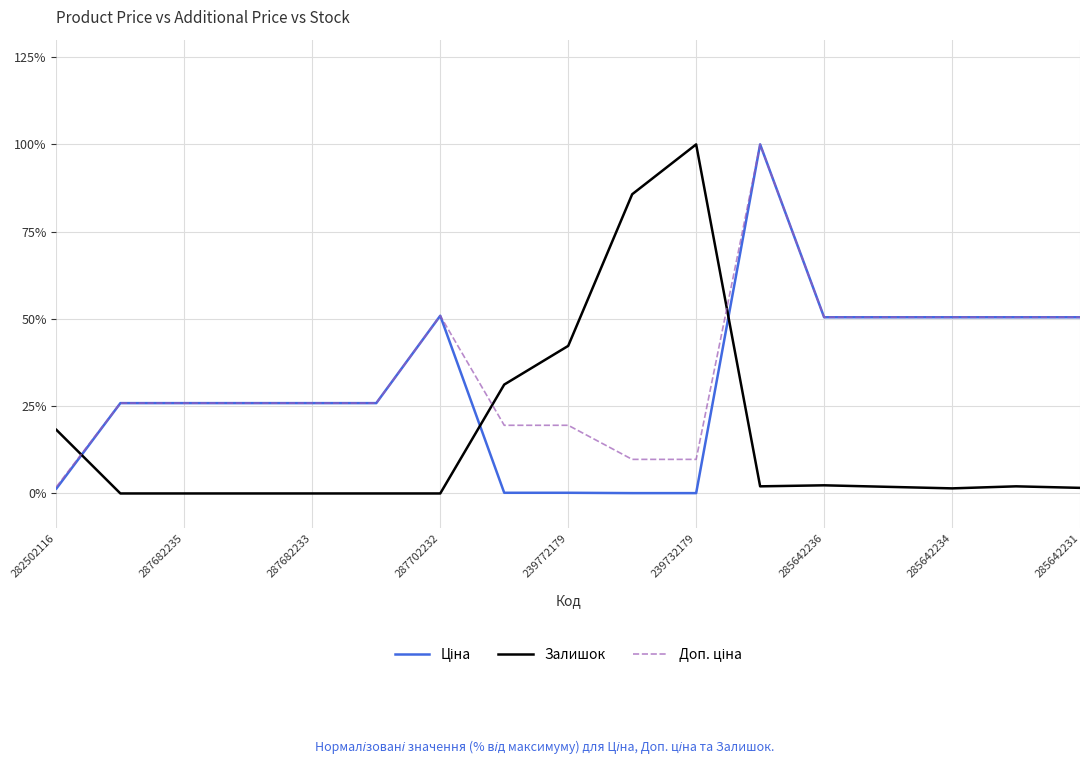

What is the highest value of the Залишок series?

100.0